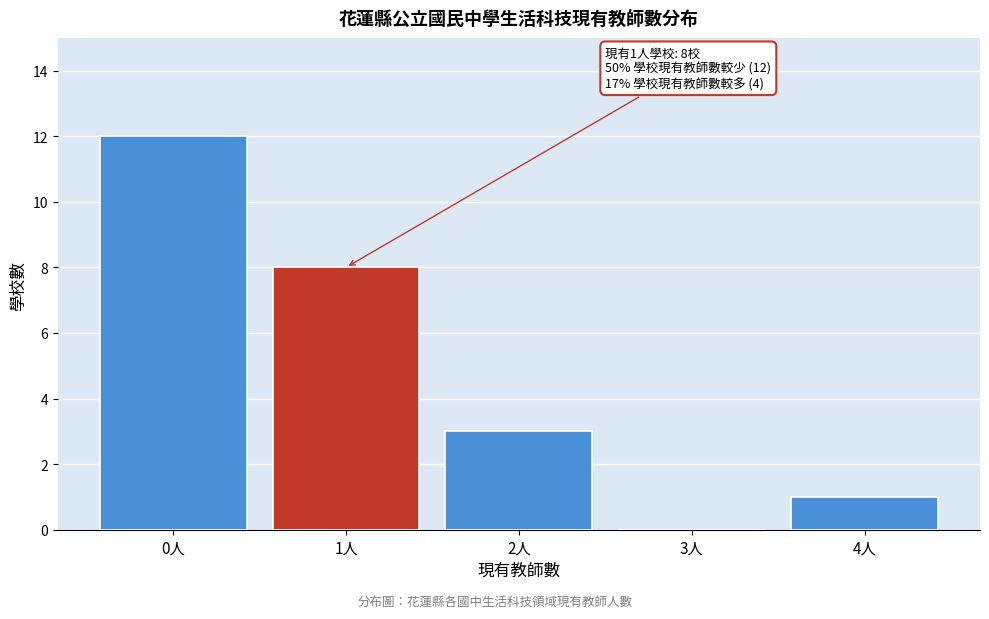

Reading right to left, extract all data points from this chart.

4人=1	3人=0	2人=3	1人=8	0人=12